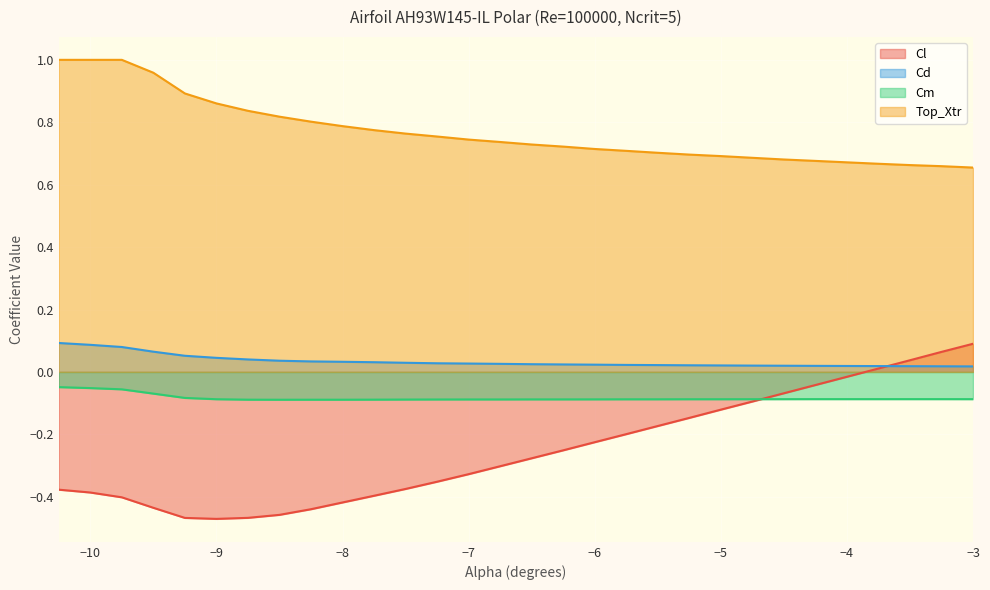

True or false: Cl and Top_Xtr intersect in this chart.

False